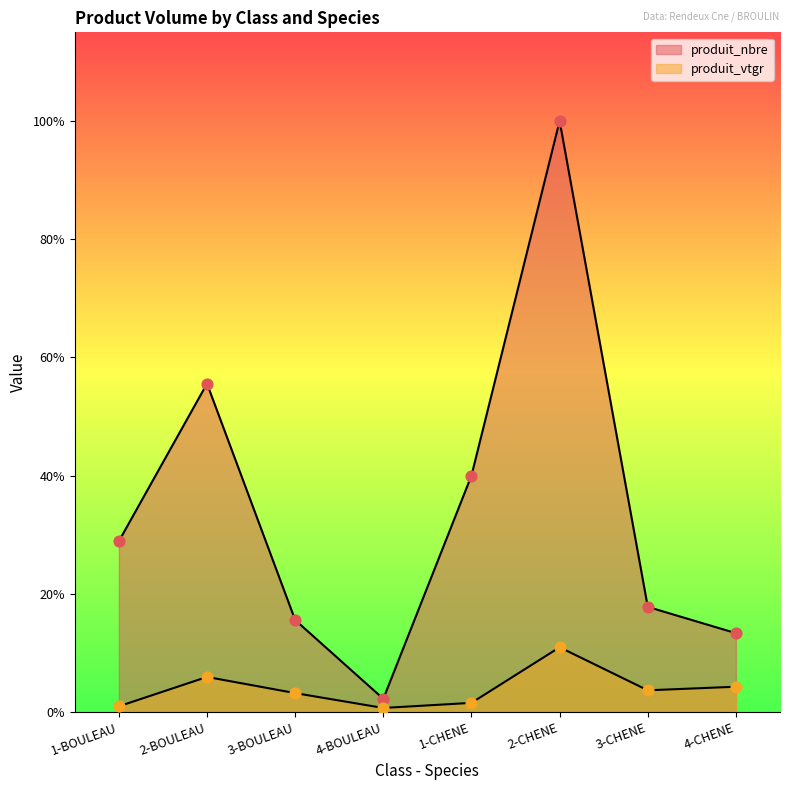

Is the value of produit_vtgr at 2-BOULEAU greater than the value of produit_nbre at 4-CHENE?

No